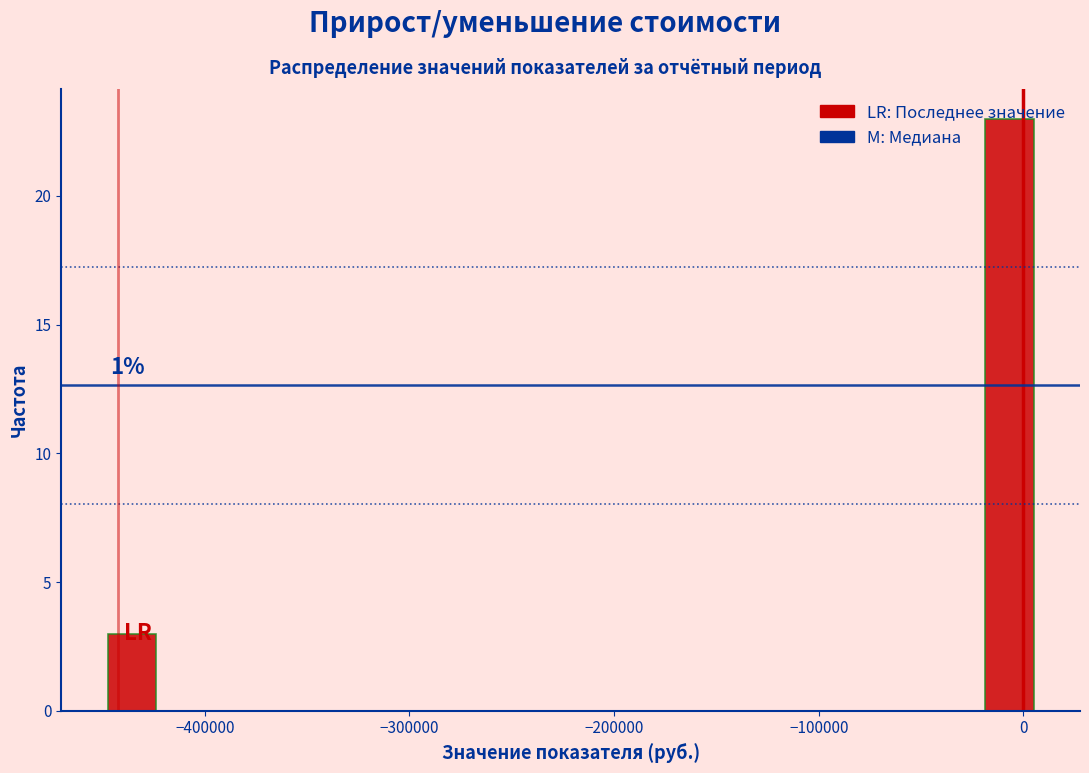

Read against the x-axis, roughly where is the centre of the tallest bar?

-10000